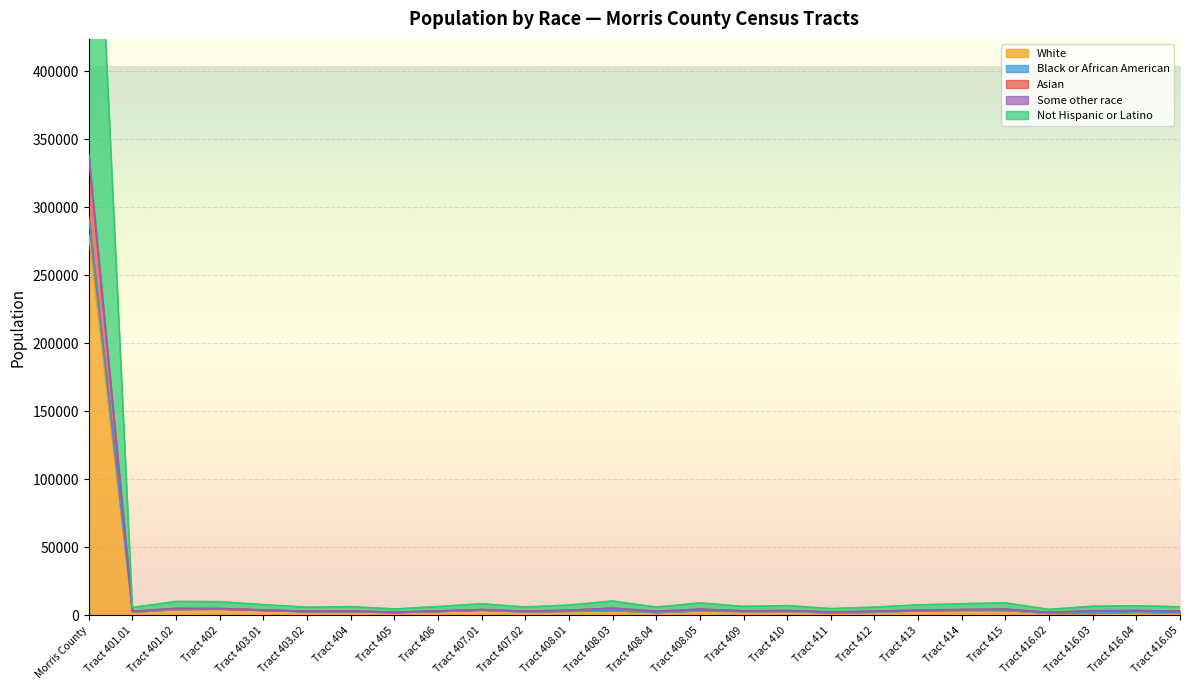

What is the smallest value displayed?

1611